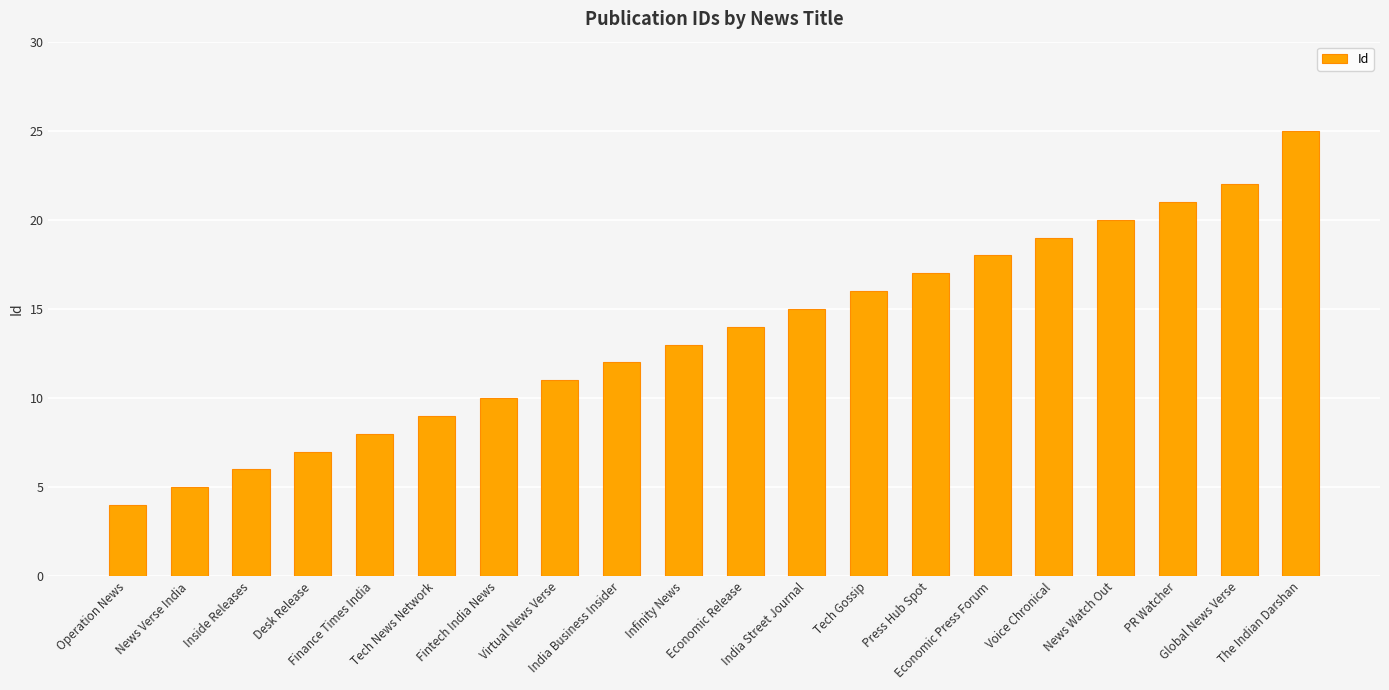

What is the label of the 8th bar from the left?

Virtual News Verse